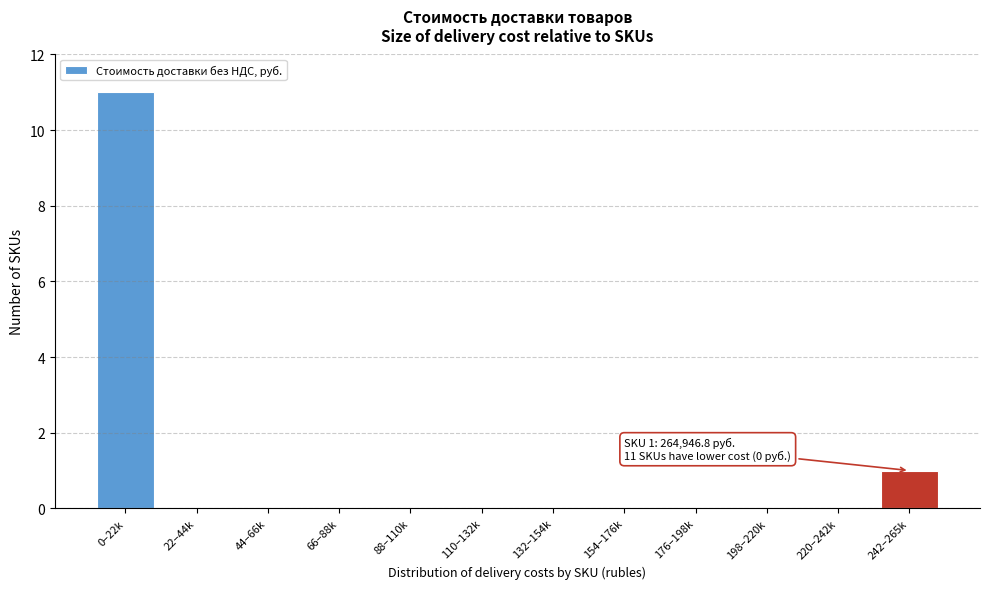

Reading left to right, transcribe all the data shown in this chart.

0–22k=11	22–44k=0	44–66k=0	66–88k=0	88–110k=0	110–132k=0	132–154k=0	154–176k=0	176–198k=0	198–220k=0	220–242k=0	242–265k=1